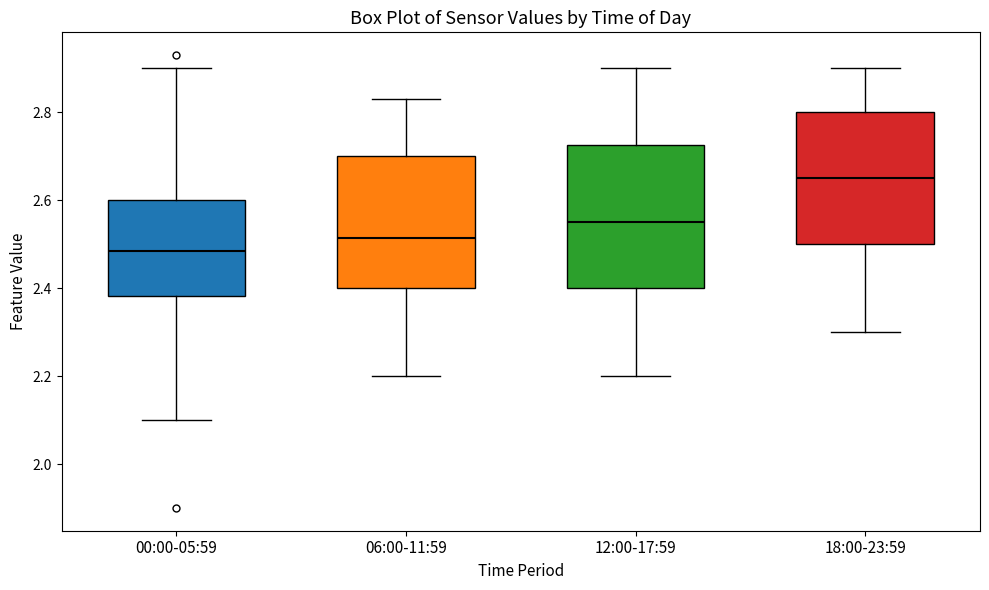

Which box has the highest median line?

18:00-23:59